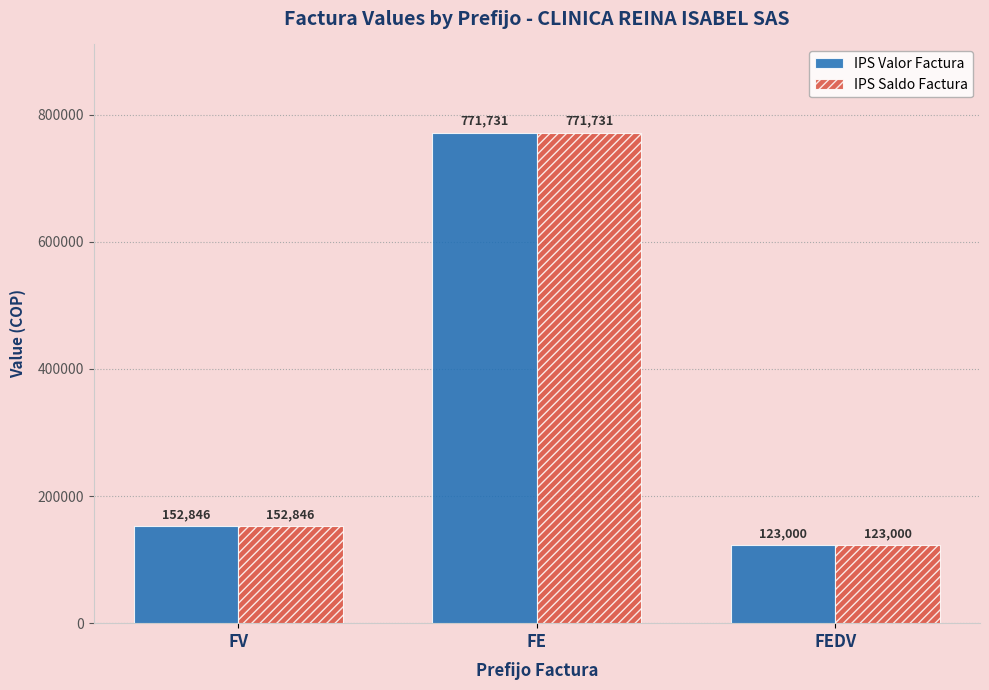

What is the difference between the IPS Saldo Factura values at FE and FV?

618885